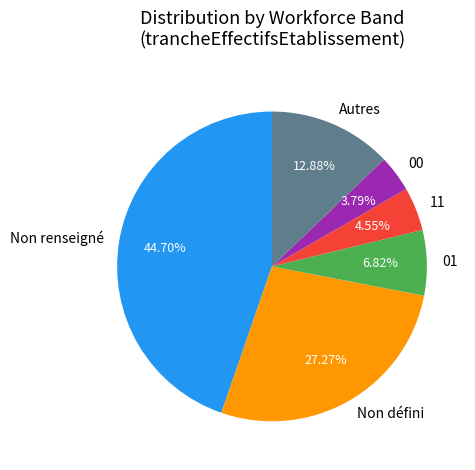

Approximately how many times larger is the value at 00 compared to Autres?

0.3